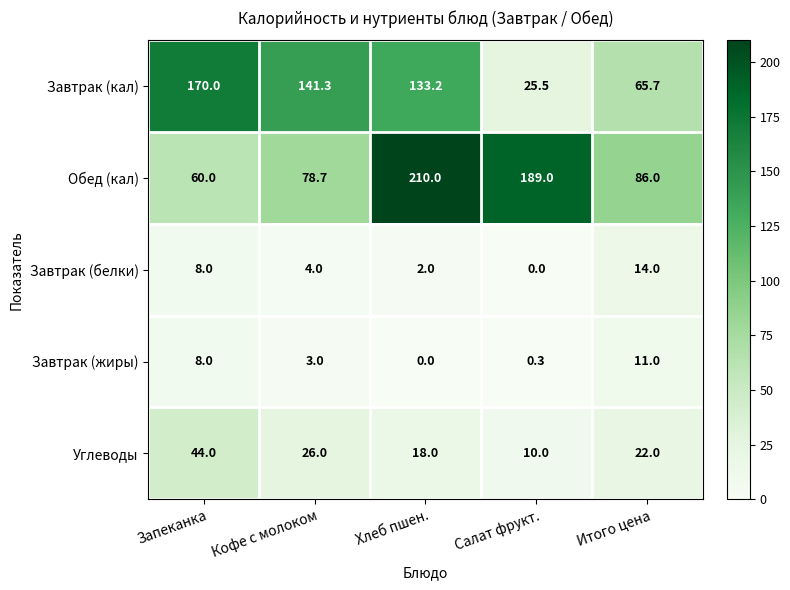

Is it true that Завтрак (кал) equals 41.2 at Запеканка?

False